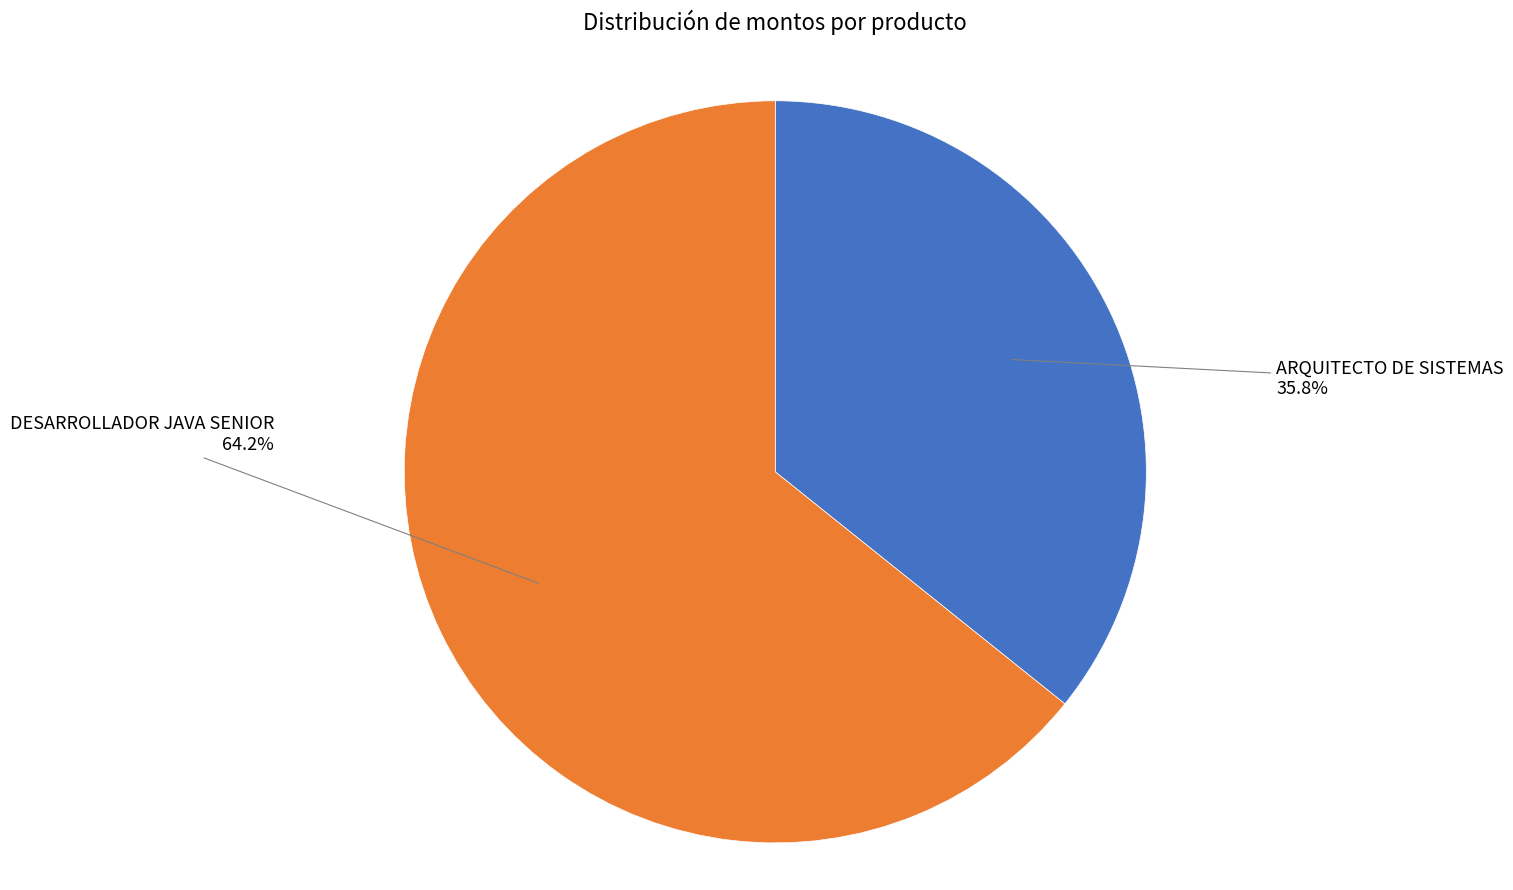

Which category has the smallest portion of the pie?

ARQUITECTO DE SISTEMAS